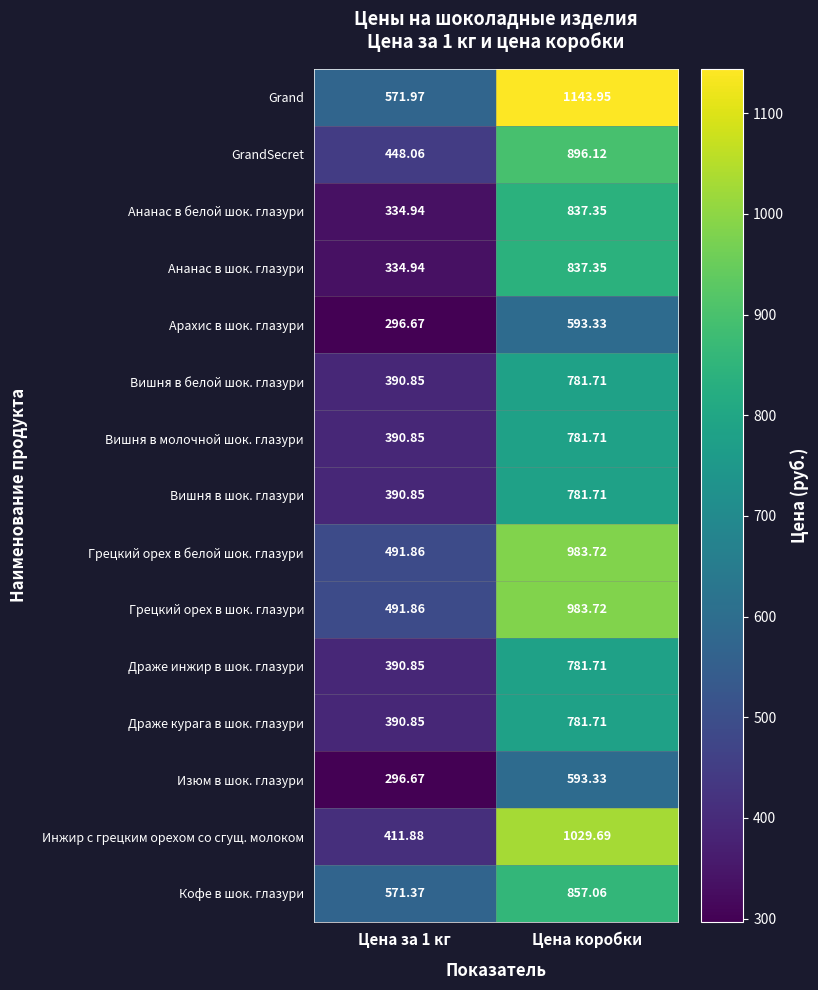

Where does the Grand series first go above 1143?

Цена коробки